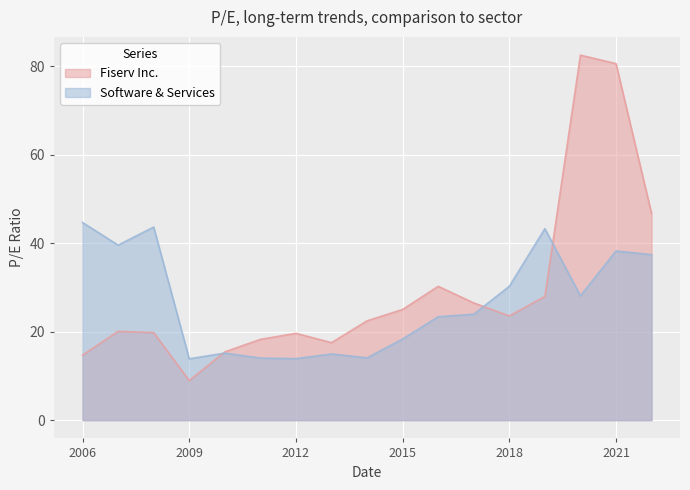

Where is Software & Services nearest to the value 29?

2020-02-27